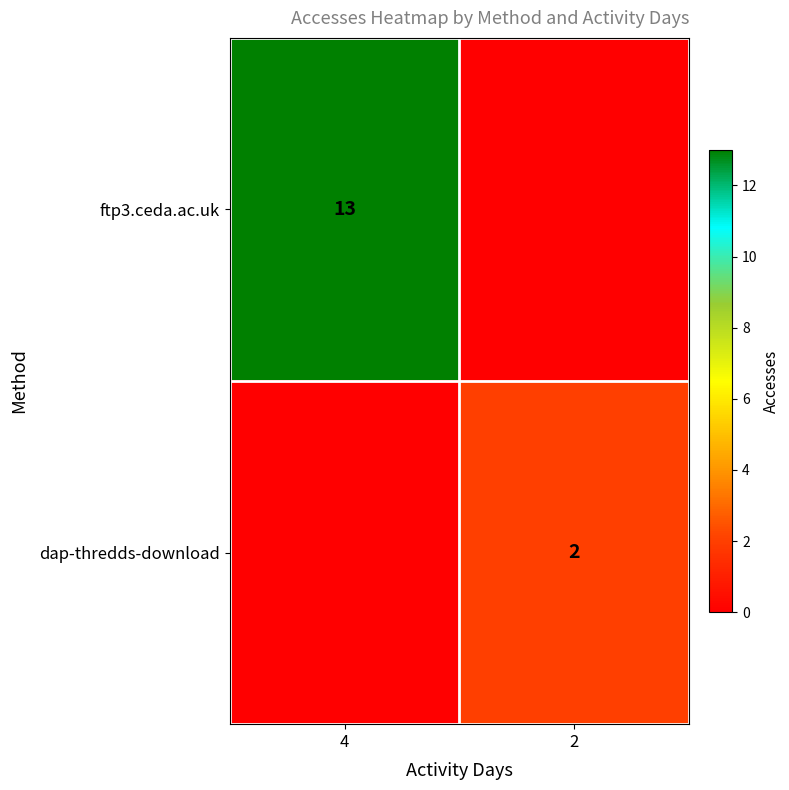

True or false: ftp3.ceda.ac.uk has a value of 22 at 4.

False